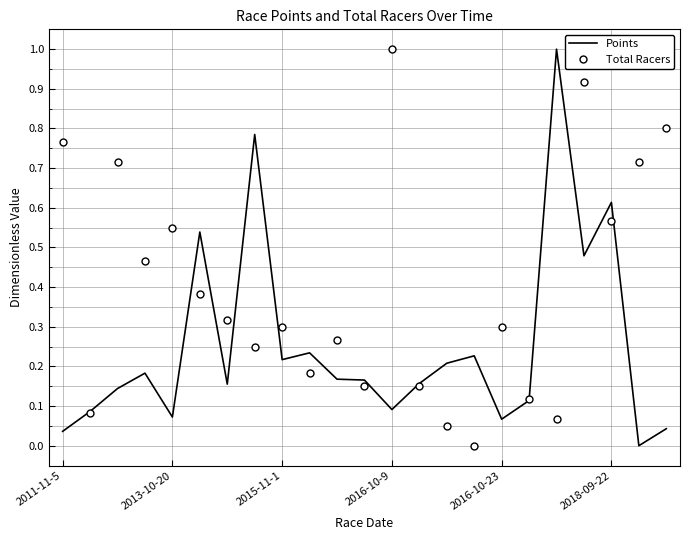

Which series has the largest total across all categories?

Total Racers